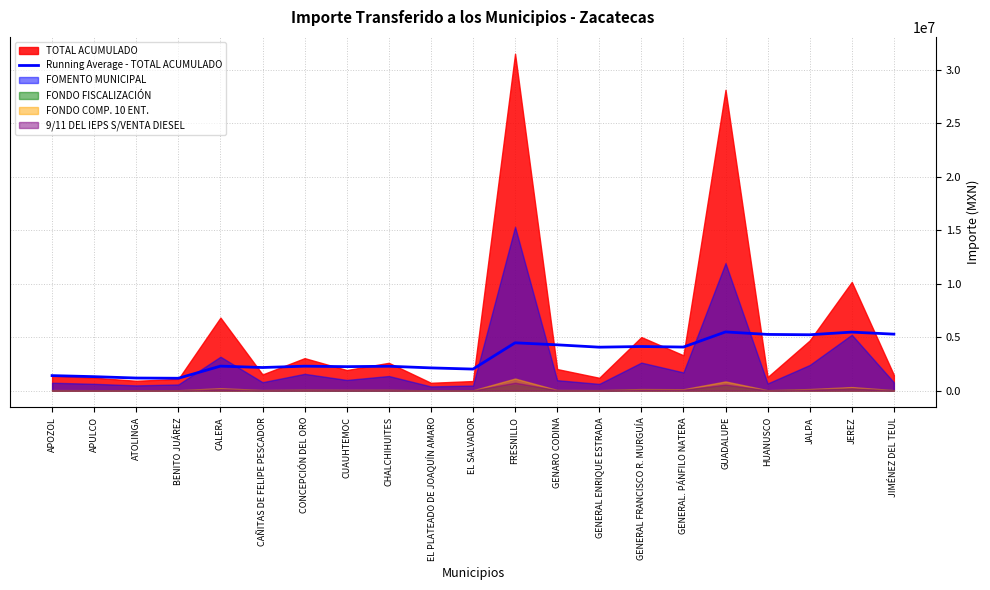

What is the highest value of the Running Average - TOTAL ACUMULADO series?

5484818.8